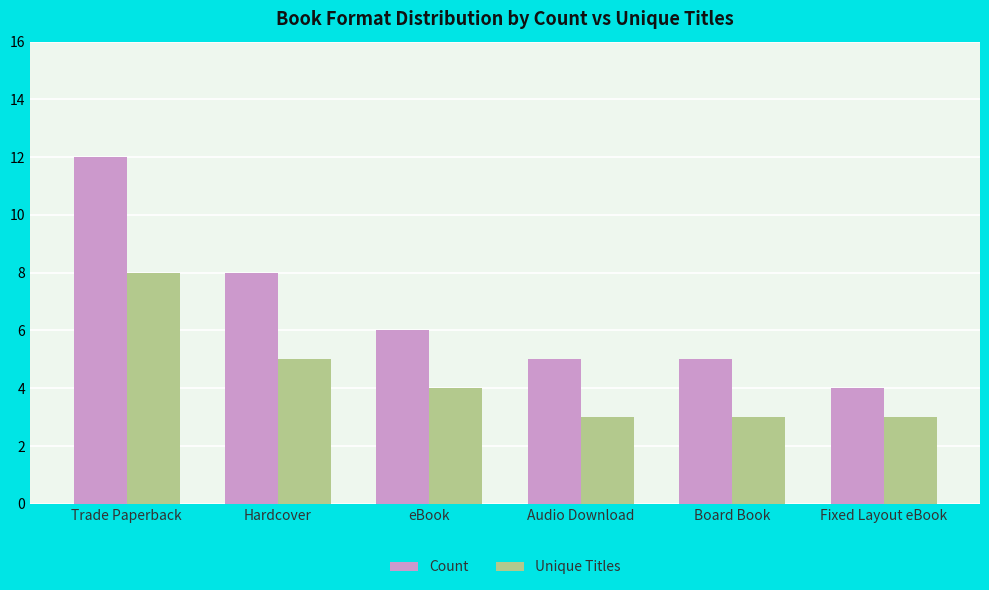

What is the maximum value shown in the chart?

12